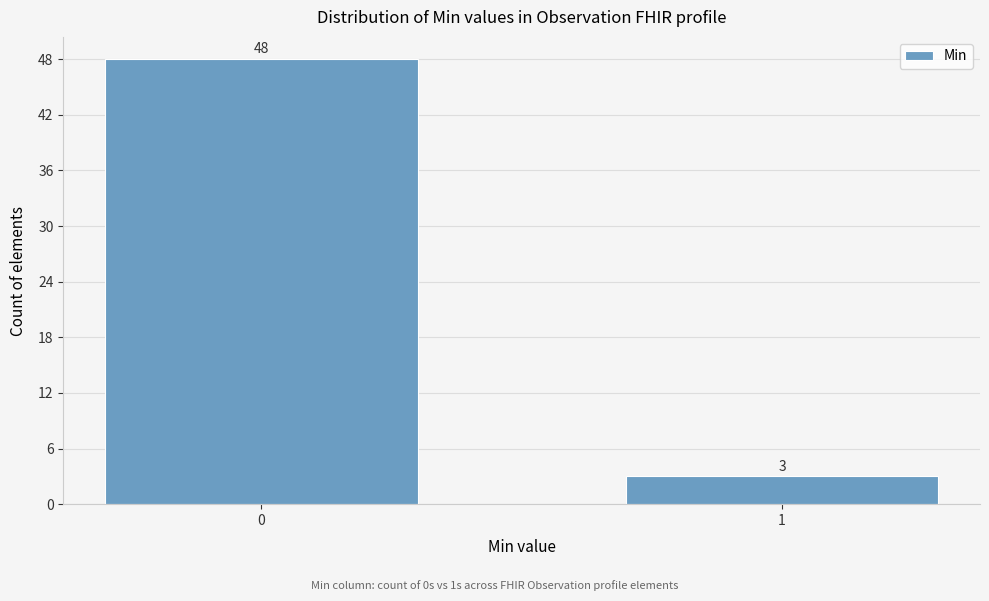

Reading right to left, transcribe all the data shown in this chart.

3	48